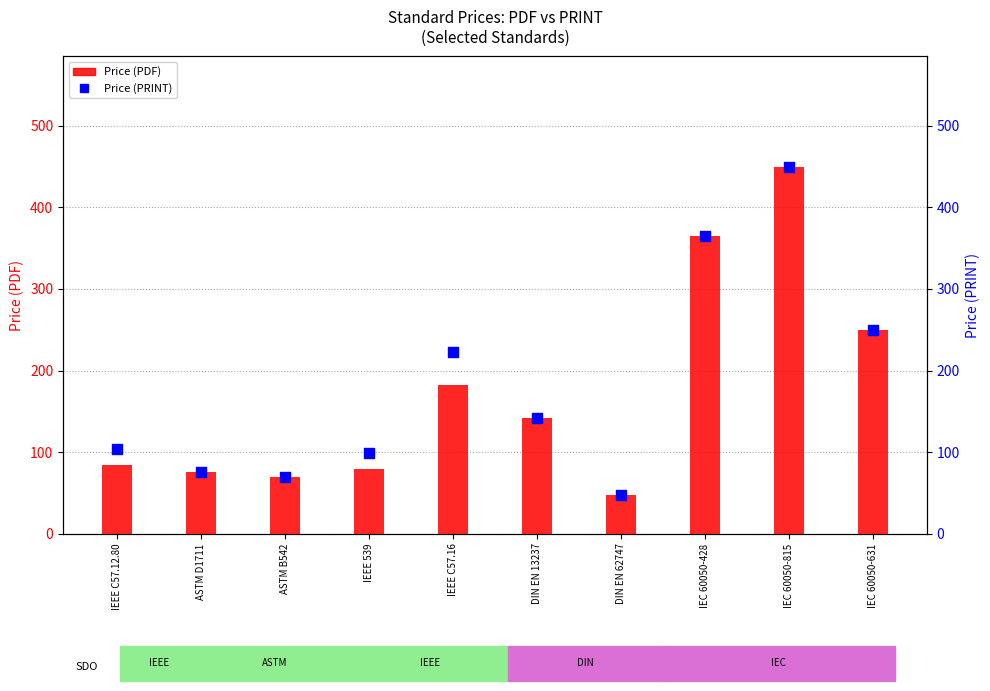

Which series has the widest spread of Y values?

Price (PDF)